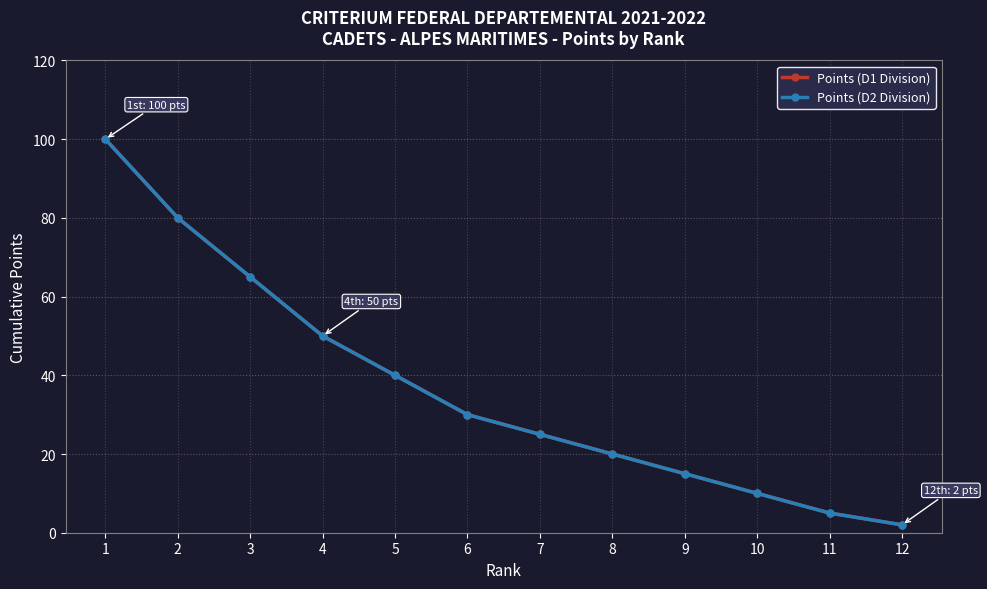

True or false: Points (D1 Division) and Points (D2 Division) intersect in this chart.

False